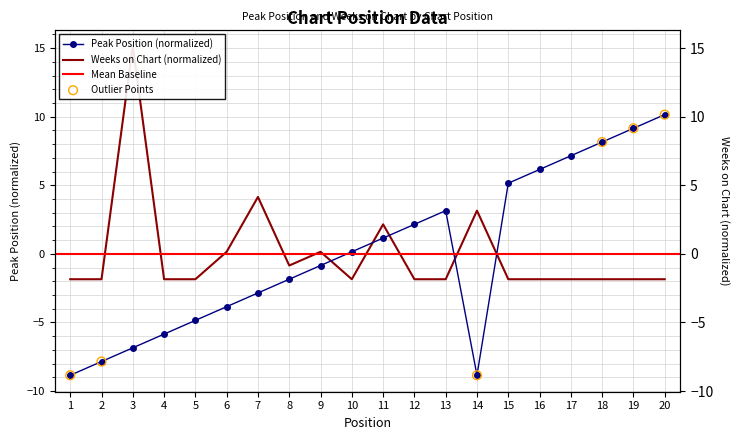

At which category is the sum across all series the highest?

3